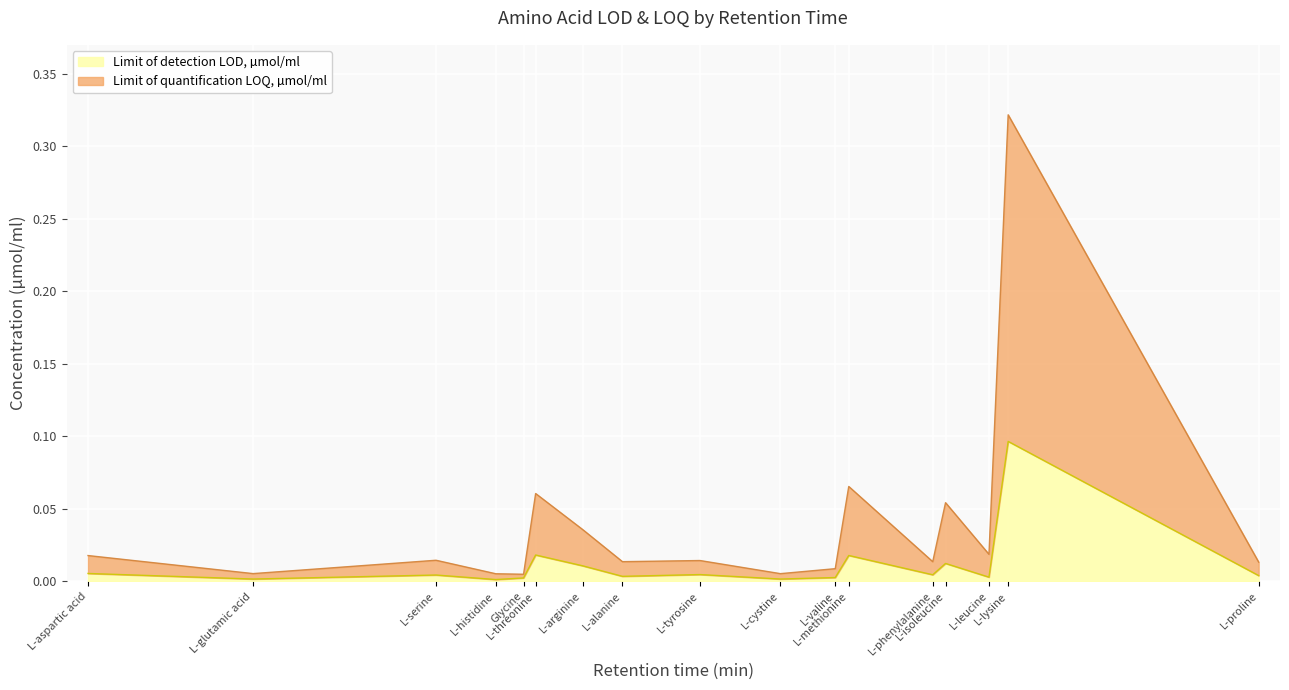

How many distinct data groups are displayed?

2